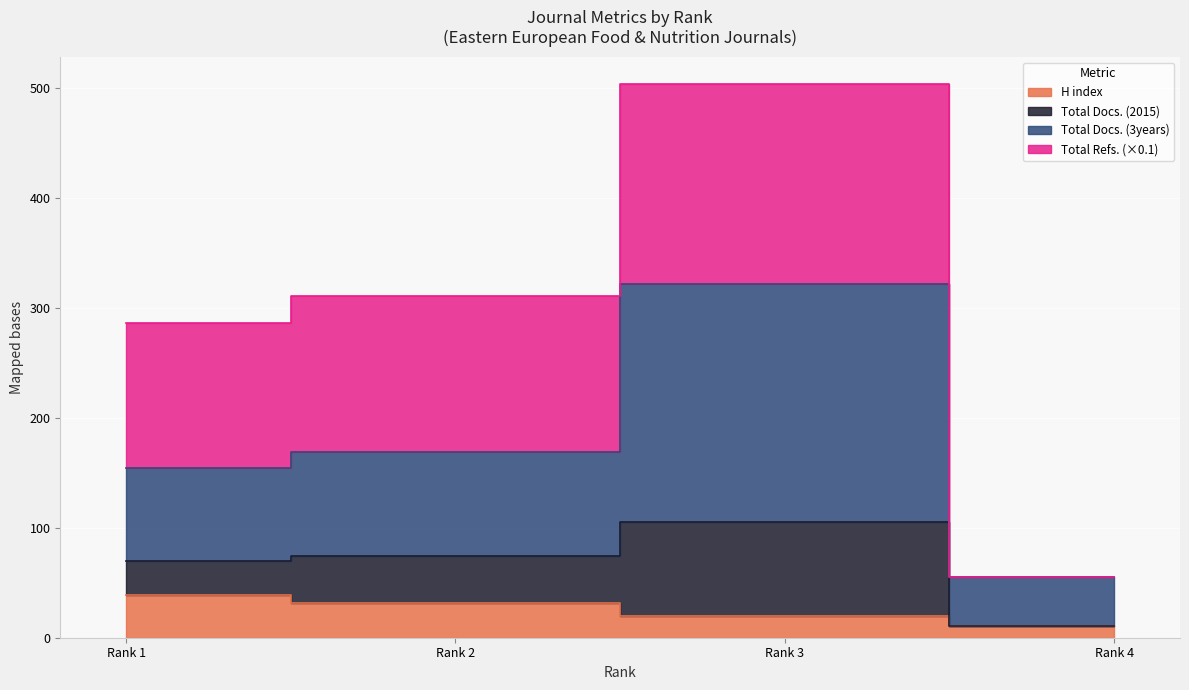

True or false: H index has a value of 39 at Rank 1.

True